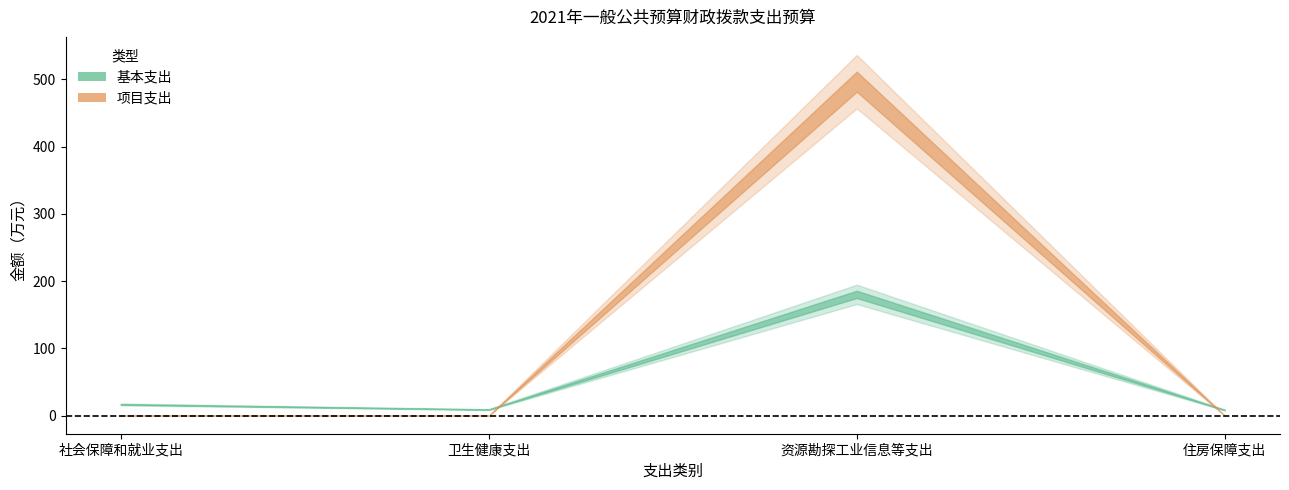

At which label does 基本支出 first exceed 16?

社会保障和就业支出